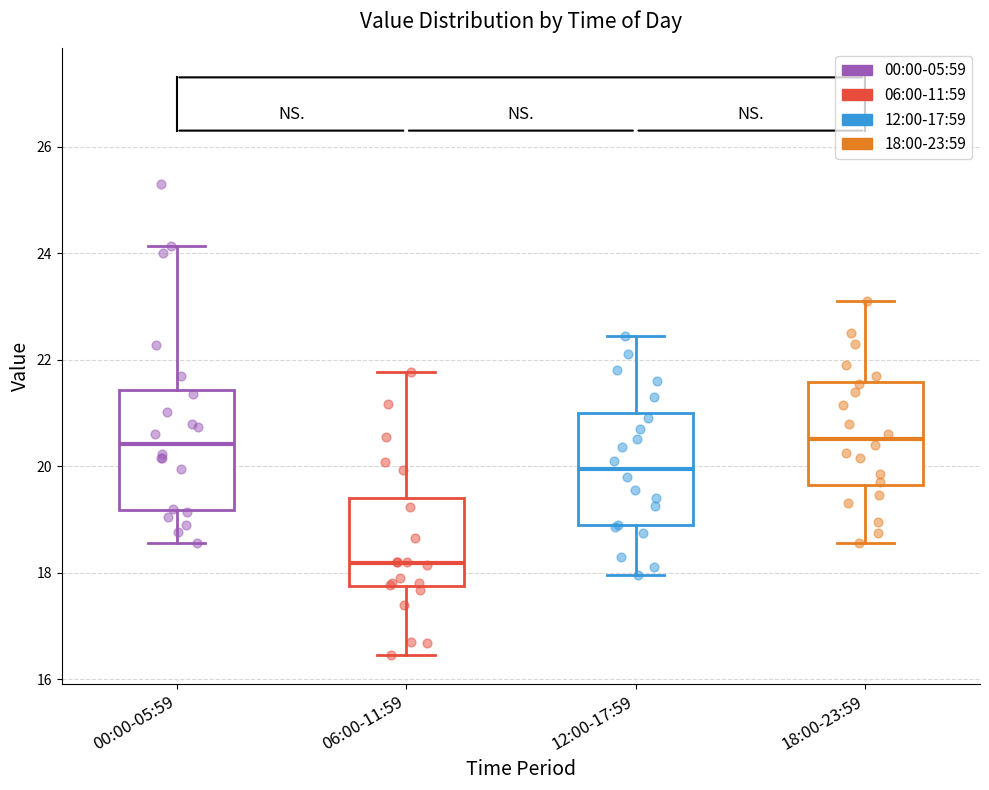

Reading left to right, transcribe this box plot: for each box, give where its median line is, the range the box spans, and where its two whiskers end, as read against the y-axis. The values are not printed on the chart, so give them approximately, as read against the axis.

00:00-05:59: median 20.4, box 19.2 to 21.4, whiskers 18.6 to 24.2
06:00-11:59: median 18.2, box 17.8 to 19.4, whiskers 16.4 to 21.8
12:00-17:59: median 20.0, box 18.8 to 21.0, whiskers 18.0 to 22.4
18:00-23:59: median 20.6, box 19.6 to 21.6, whiskers 18.6 to 23.2